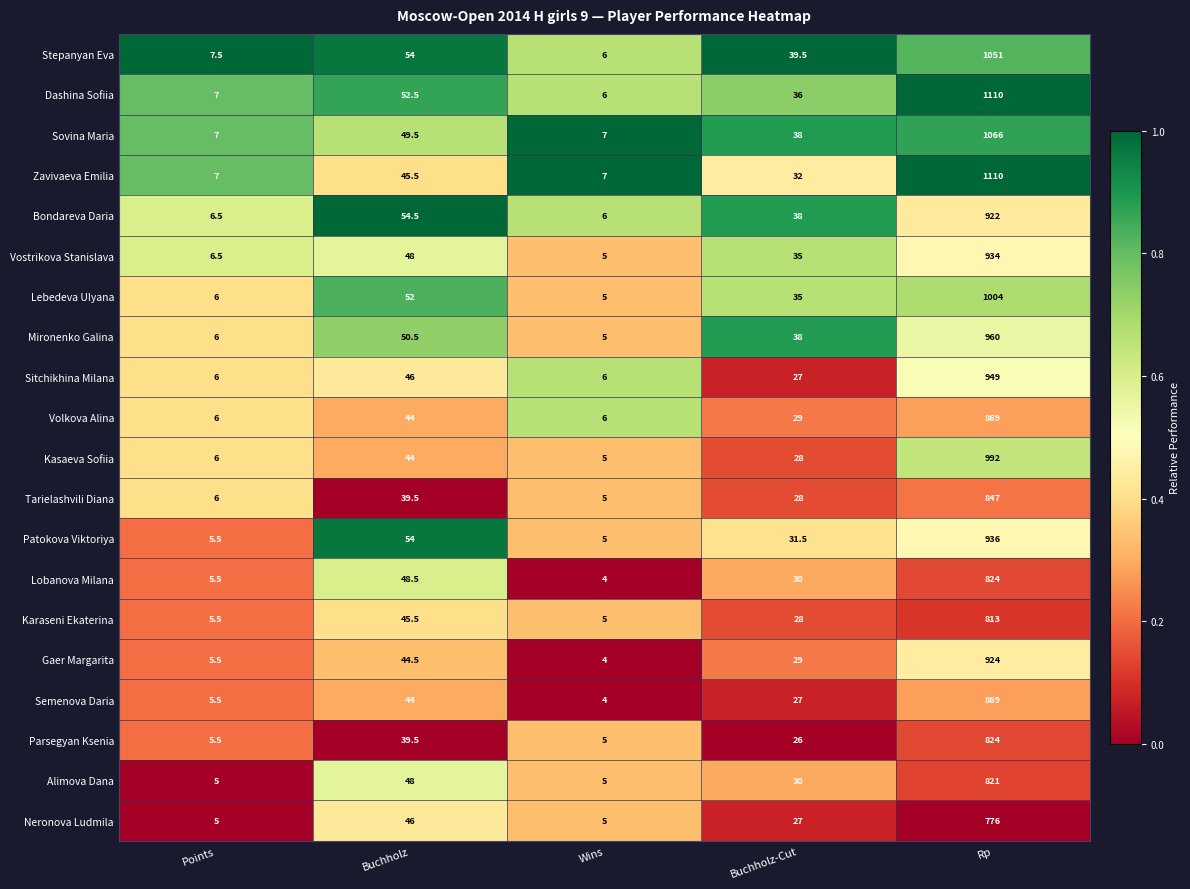

True or false: Sitchikhina Milana has a value of 1.2 at Points.

False